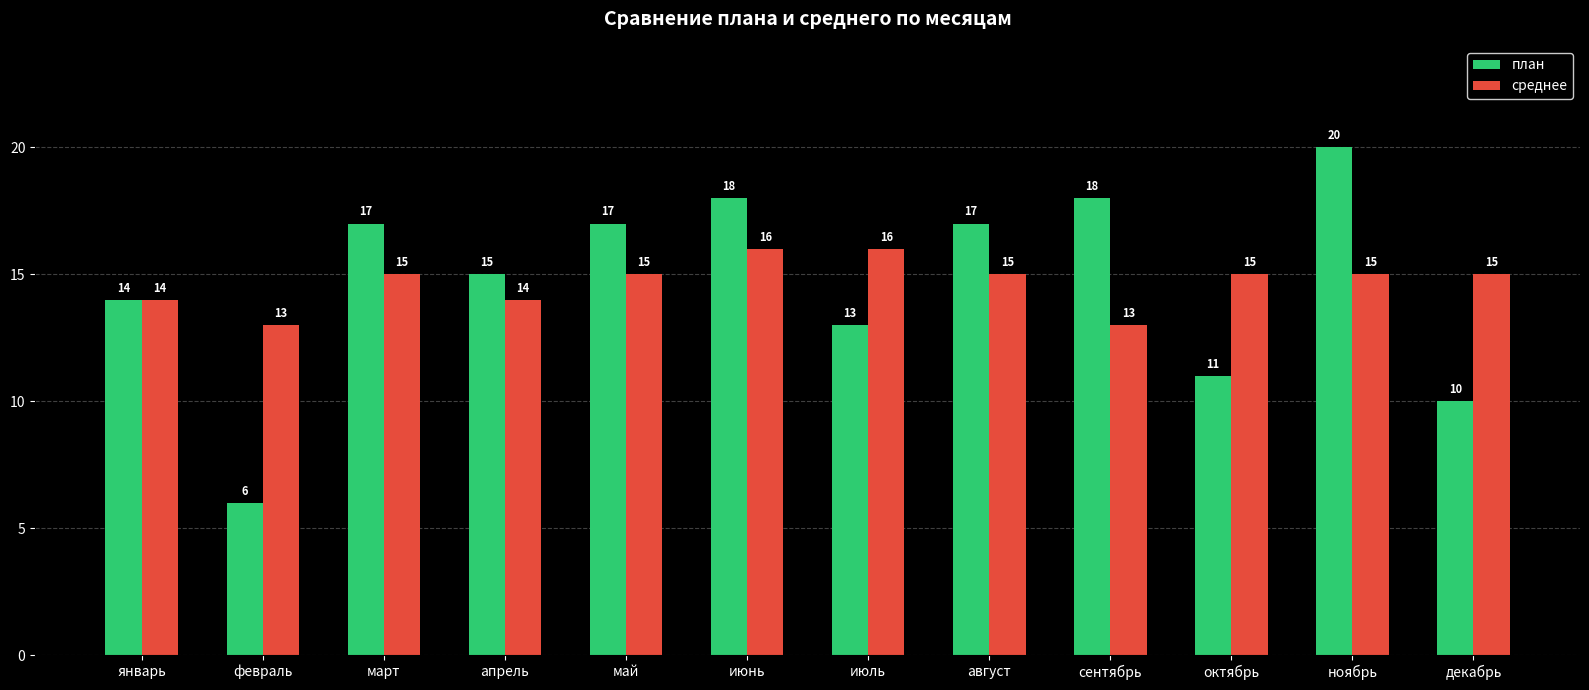

What is the total value across all series at август?

32